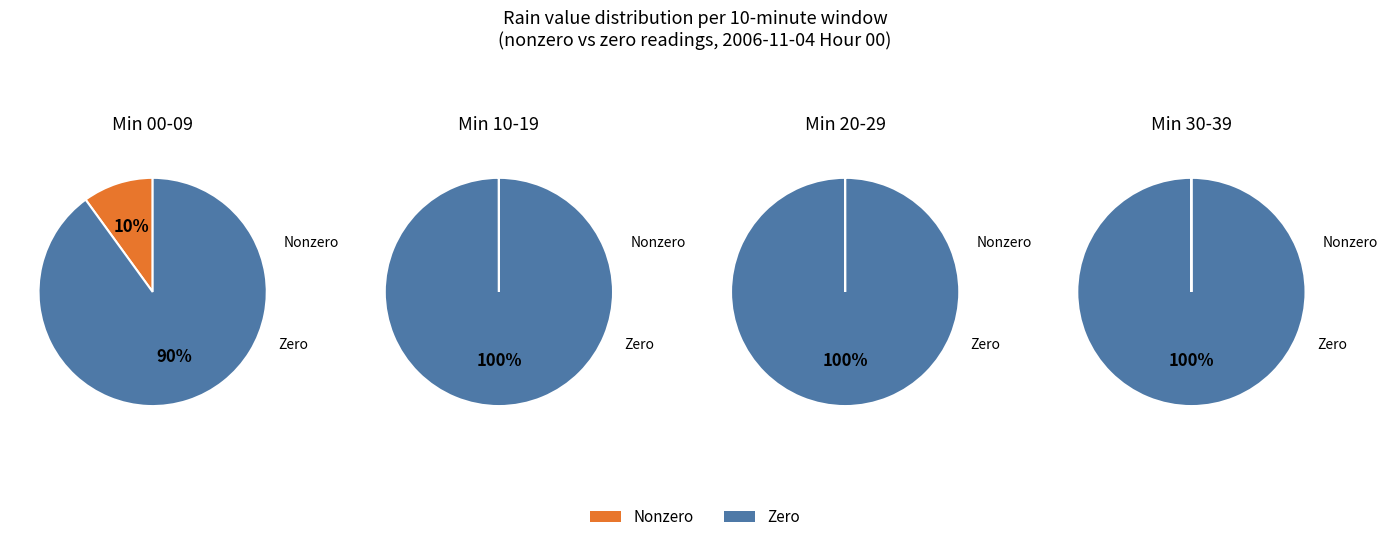

Is it true that 7 is 0% of the pie?

True